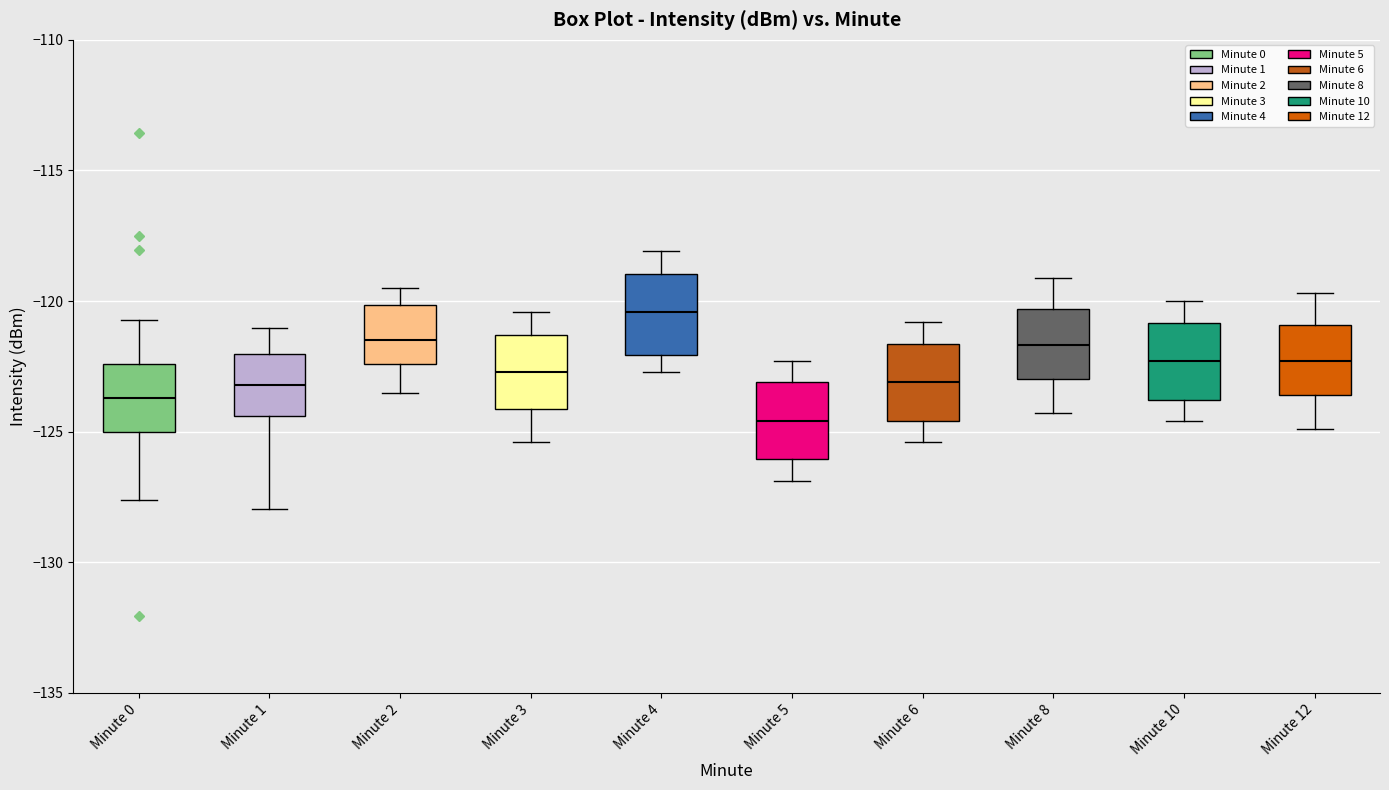

Where is the upper edge of the box for Minute 4 on the y-axis? The values are not printed on the chart, so give them approximately, as read against the axis.

-119.0